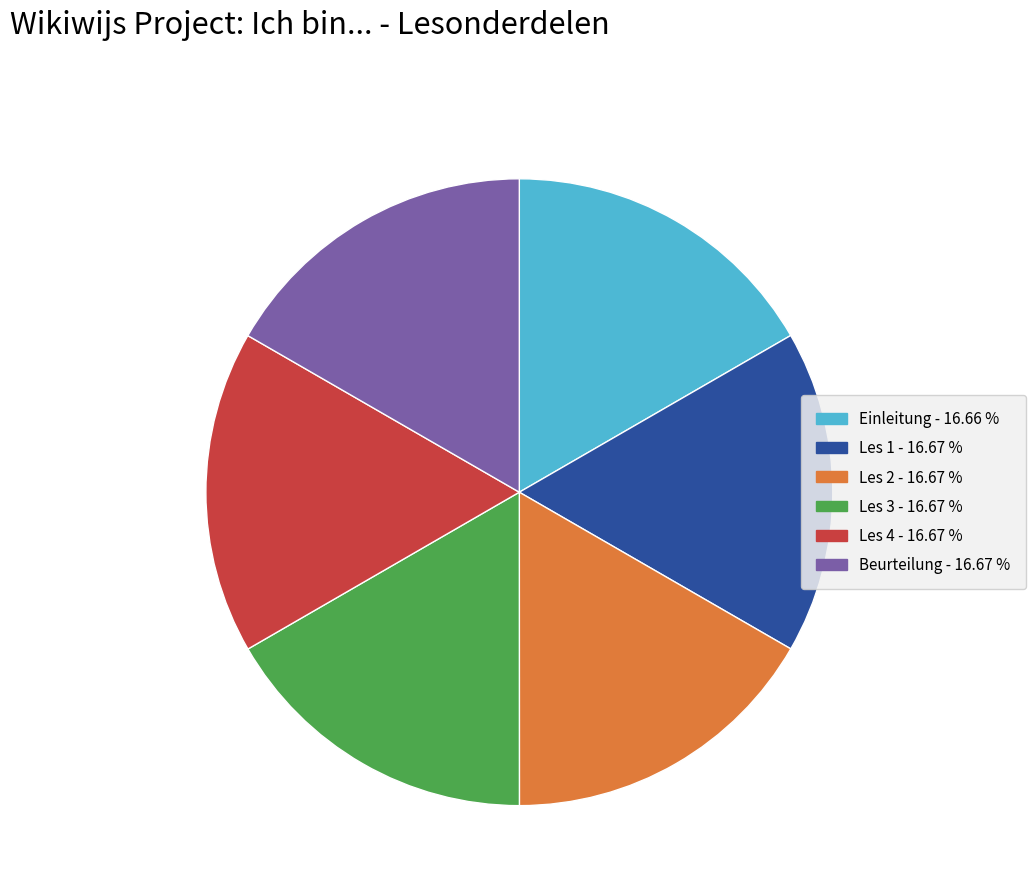

Do Les 3 and Les 1 together represent more than half of the pie?

No